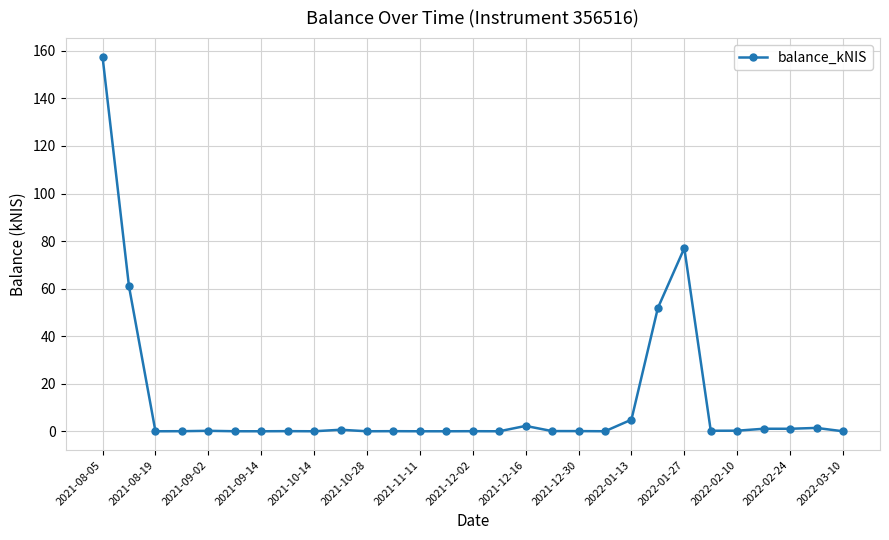

What is the difference between the second highest and minimum values?

77.0